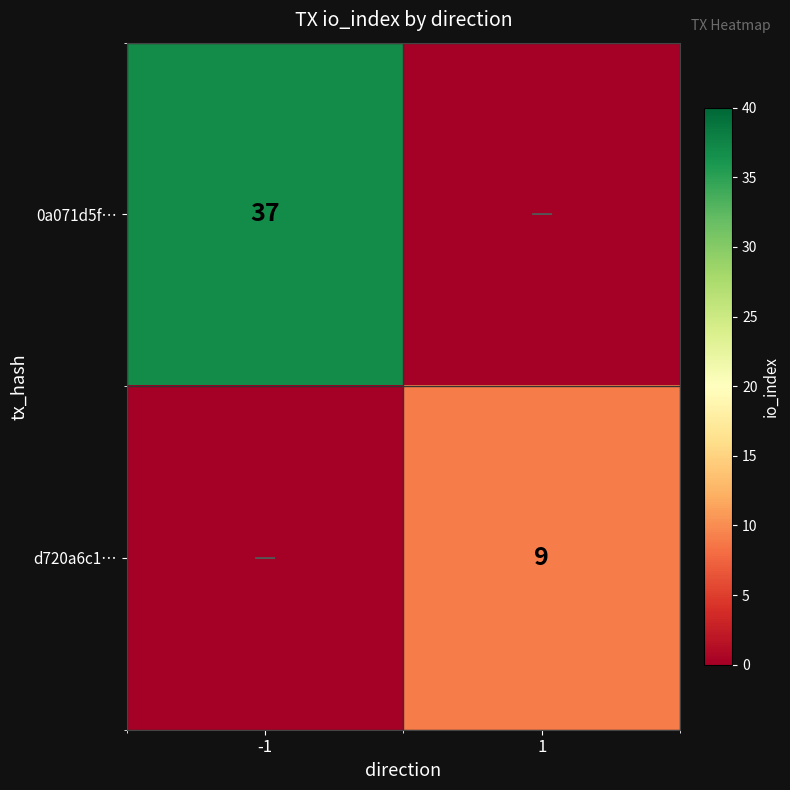

The value of d720a6c1… at 1 is 9. True or false?

True